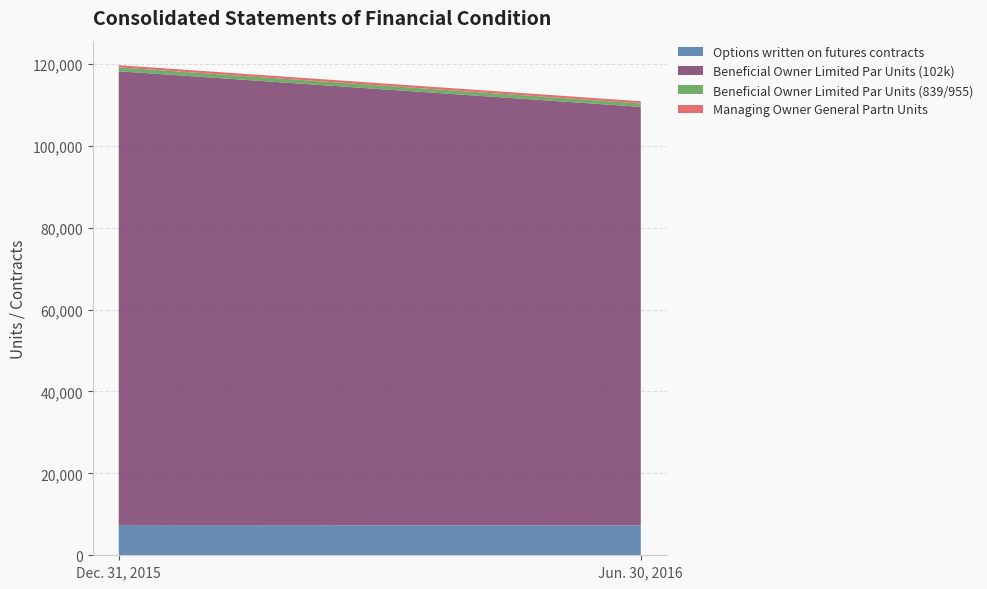

Reading left to right, what are all the values shown in this chart?

Options written on futures contracts: 7356	7285
Beneficial Owner Limited Par Units (102k): 110812	102196
Beneficial Owner Limited Par Units (839/955): 955	839
Managing Owner General Partn Units: 535	535